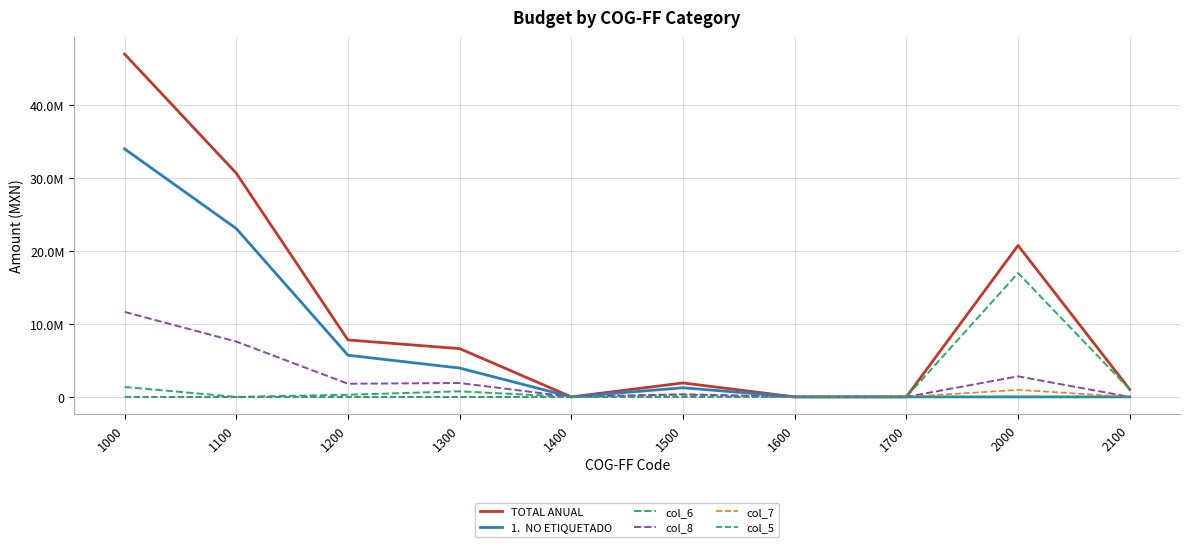

Does the chart have visible grid lines?

Yes